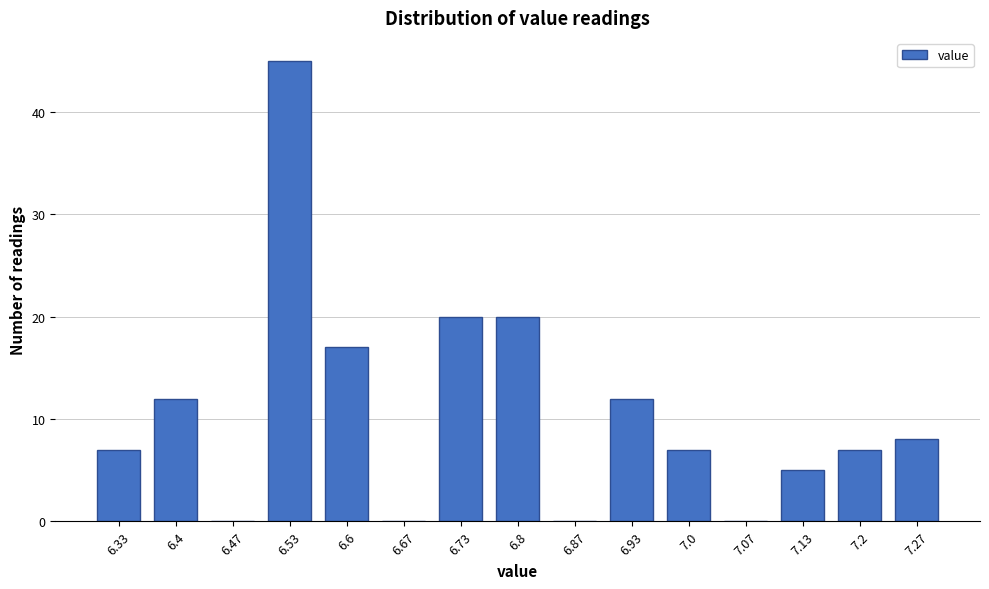

Reading left to right, extract all data points from this chart.

6.33=7	6.4=12	6.47=0	6.53=45	6.6=17	6.67=0	6.73=20	6.8=20	6.87=0	6.93=12	7.0=7	7.07=0	7.13=5	7.2=7	7.27=8